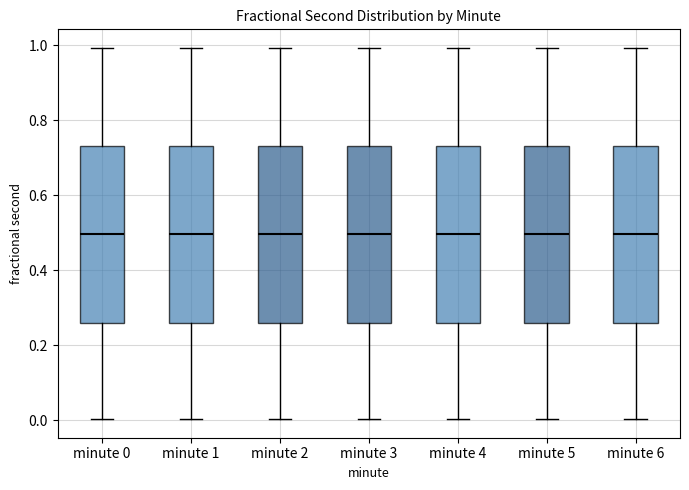

Reading left to right, transcribe this box plot: for each box, give where its median line is, the range the box spans, and where its two whiskers end, as read against the y-axis. The values are not printed on the chart, so give them approximately, as read against the axis.

minute 0: median 0.50, box 0.26 to 0.74, whiskers 0.00 to 1.00
minute 1: median 0.50, box 0.26 to 0.74, whiskers 0.00 to 1.00
minute 2: median 0.50, box 0.26 to 0.74, whiskers 0.00 to 1.00
minute 3: median 0.50, box 0.26 to 0.74, whiskers 0.00 to 1.00
minute 4: median 0.50, box 0.26 to 0.74, whiskers 0.00 to 1.00
minute 5: median 0.50, box 0.26 to 0.74, whiskers 0.00 to 1.00
minute 6: median 0.50, box 0.26 to 0.74, whiskers 0.00 to 1.00